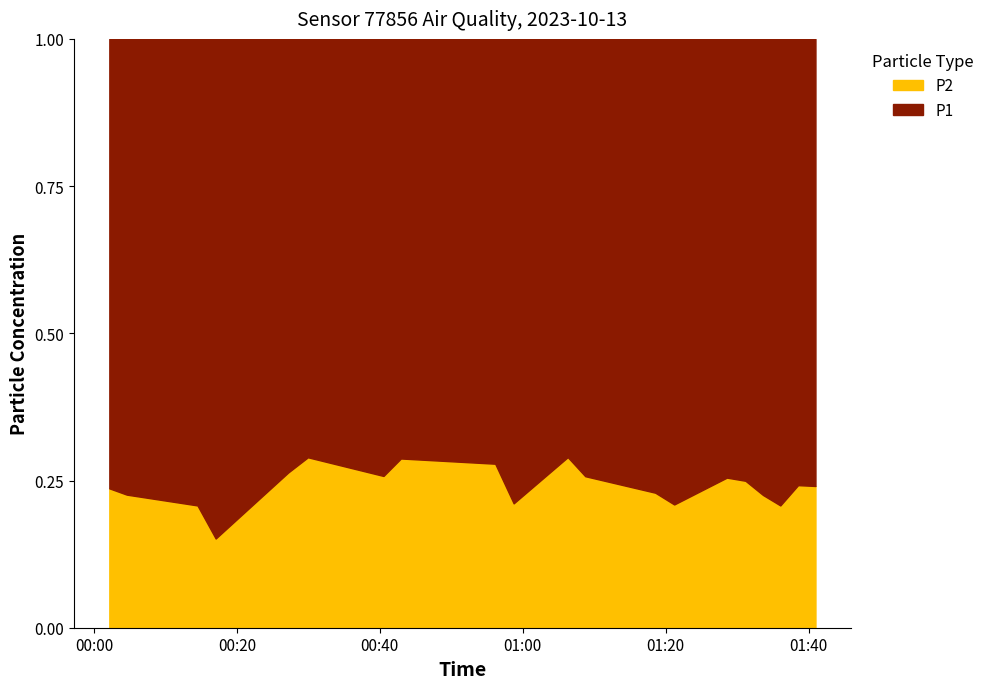

Does the chart have visible grid lines?

No